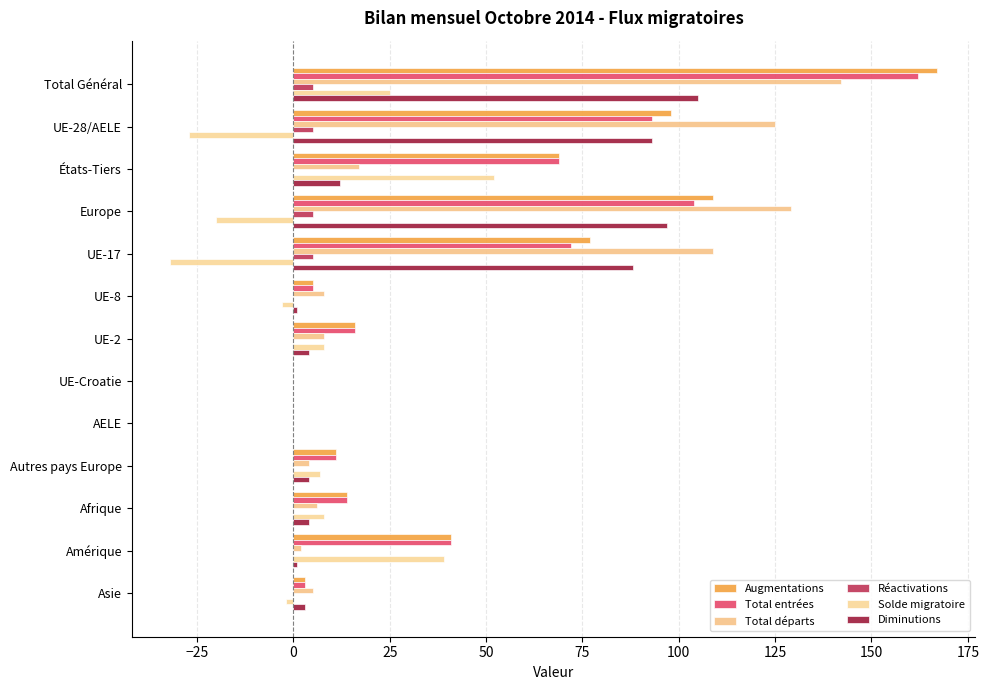

How many data points does each series have?

13